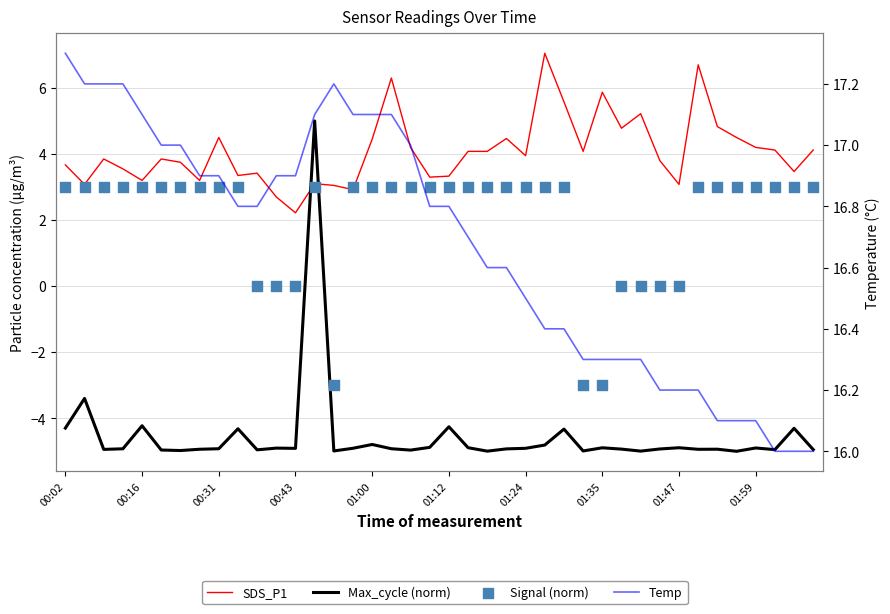

What is the total value across all series at 17?

21.5